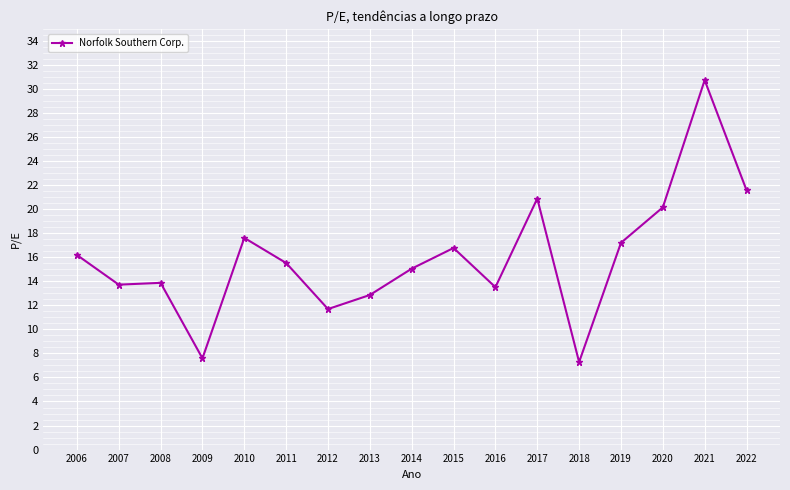

What is the average value?

16.0